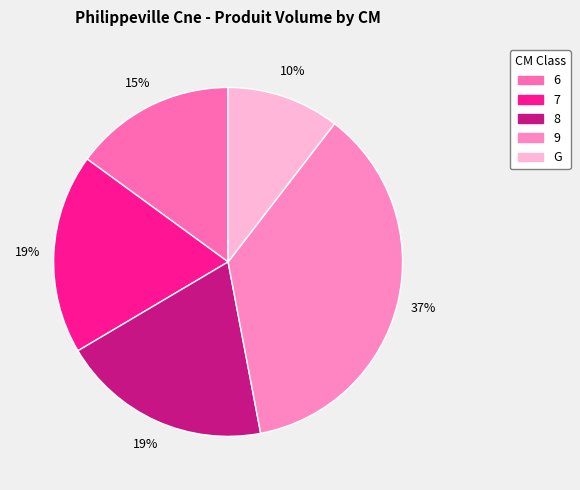

How much of the chart is everything except 9?

63.4%